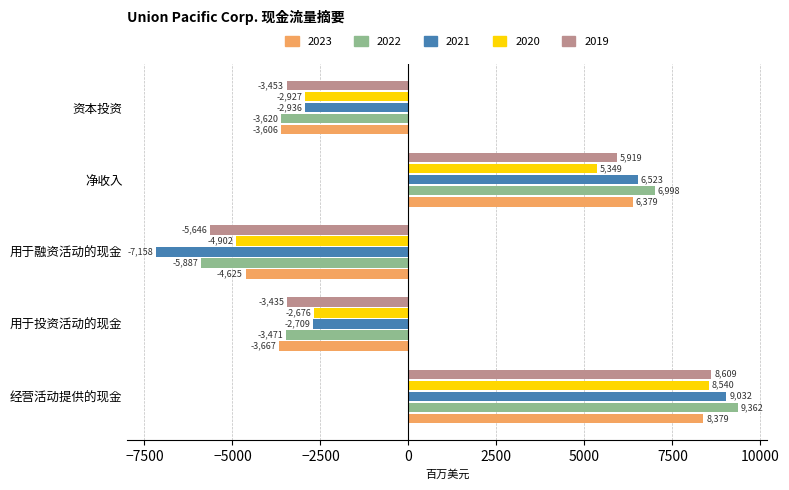

List the series in order of their peak value, lowest first.

2023, 2020, 2019, 2021, 2022